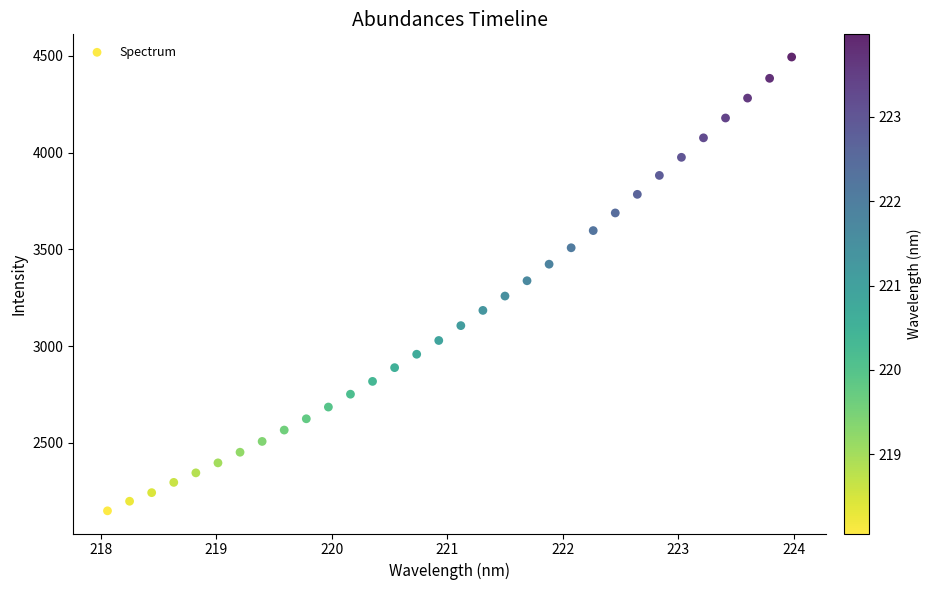

What is the range of X values (max minus min)?

5.9